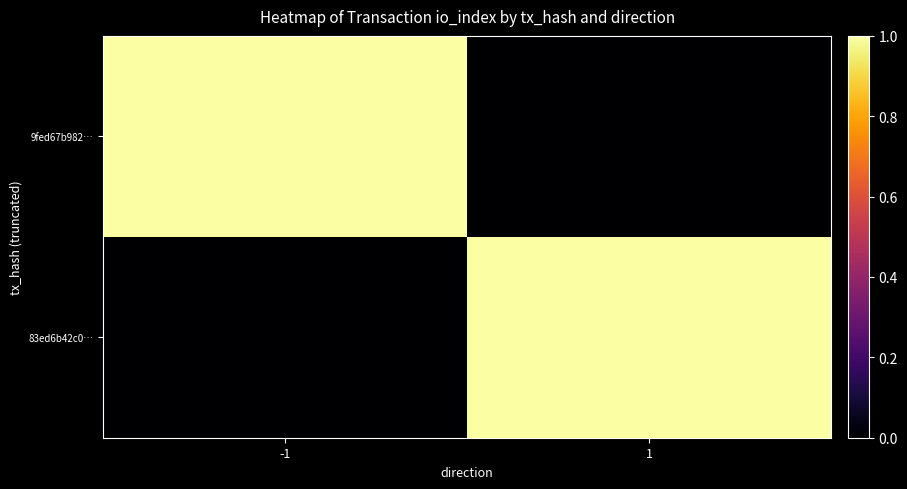

Reading left to right, list all the values displayed in this chart.

9fed67b982…: -1=1	1=0
83ed6b42c0…: -1=0	1=1